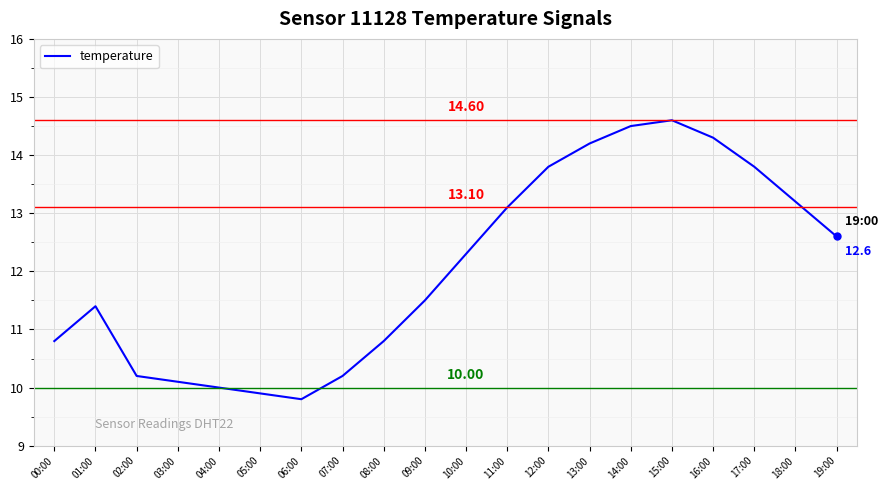

What is the average value?

12.1